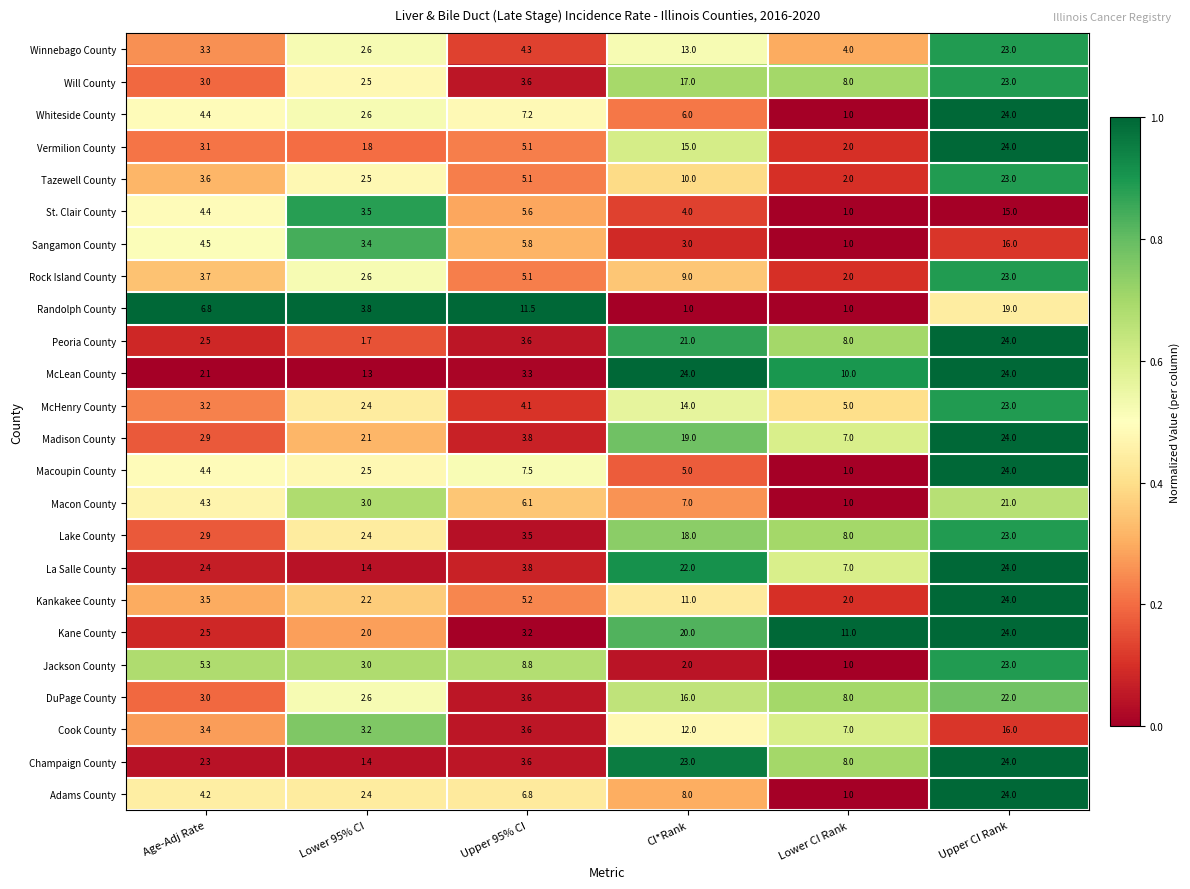

Rank the categories by Madison County value from highest to lowest.

Upper CI Rank, CI*Rank, Lower CI Rank, Upper 95% CI, Age-Adj Rate, Lower 95% CI